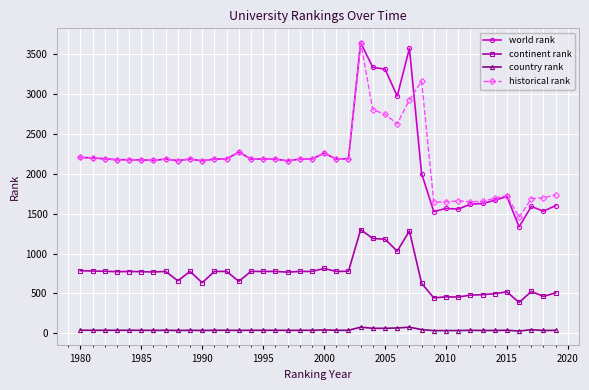

True or false: country rank and historical rank cross at least once.

False